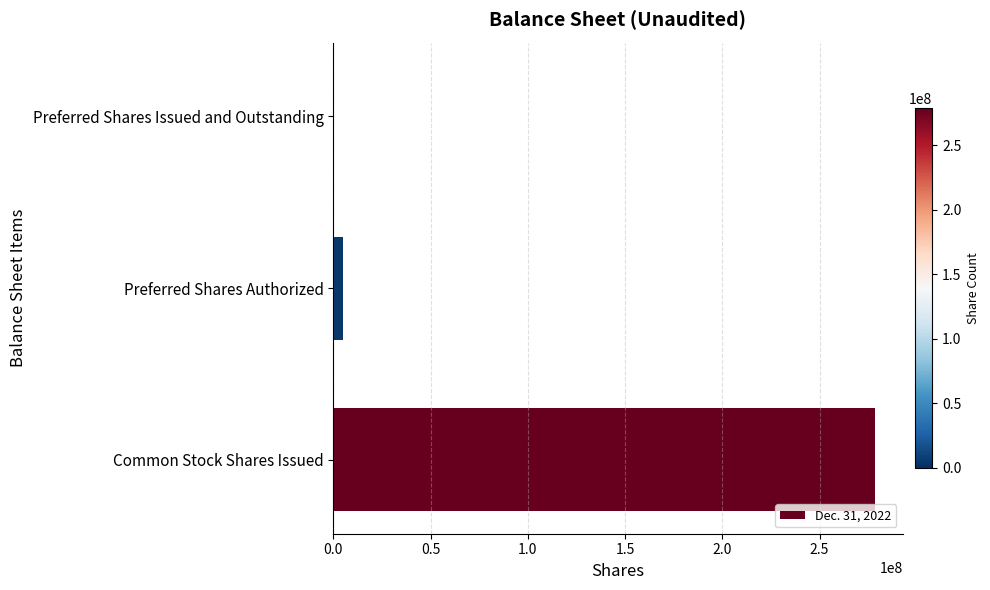

Which has a higher value, Common Stock Shares Issued or Preferred Shares Authorized?

Common Stock Shares Issued